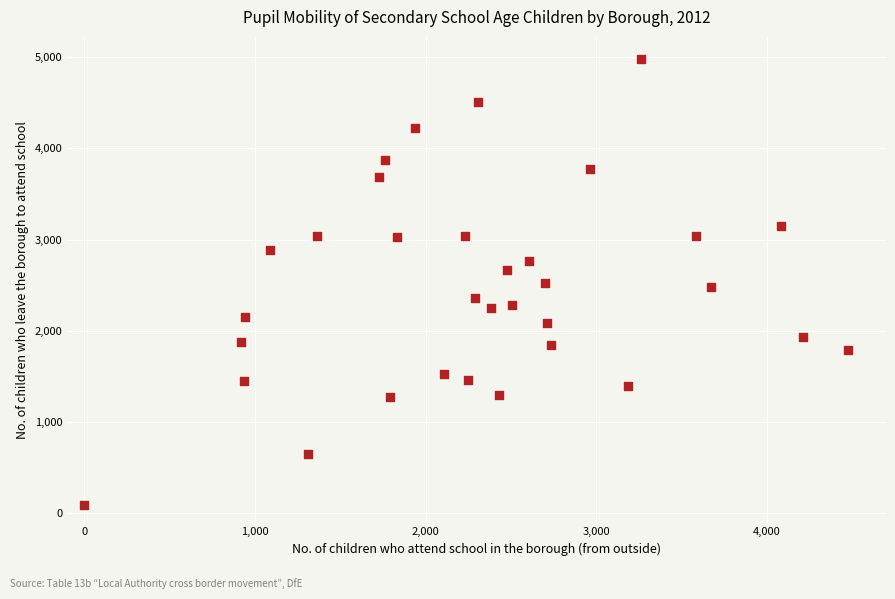

What is the range of Y values (max minus min)?

4890